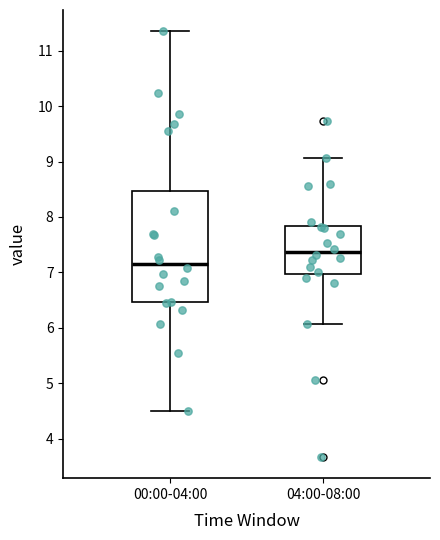

Reading left to right, transcribe this box plot: for each box, give where its median line is, the range the box spans, and where its two whiskers end, as read against the y-axis. The values are not printed on the chart, so give them approximately, as read against the axis.

00:00-04:00: median 7.1, box 6.5 to 8.5, whiskers 4.5 to 11.4
04:00-08:00: median 7.4, box 7.0 to 7.8, whiskers 6.1 to 9.1